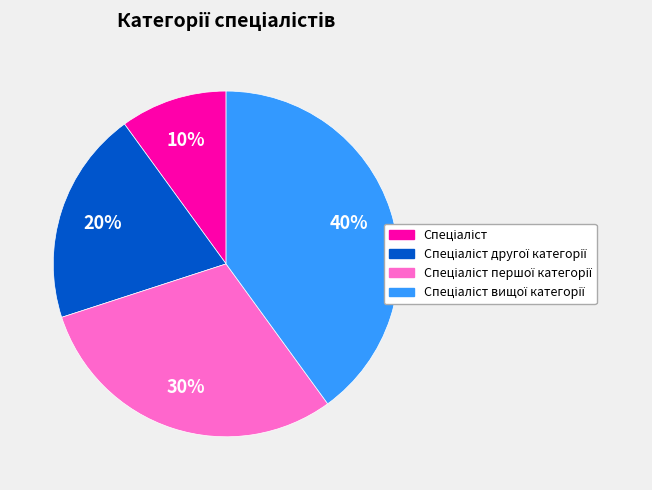

To the nearest percent, what is the average slice percentage?

25%